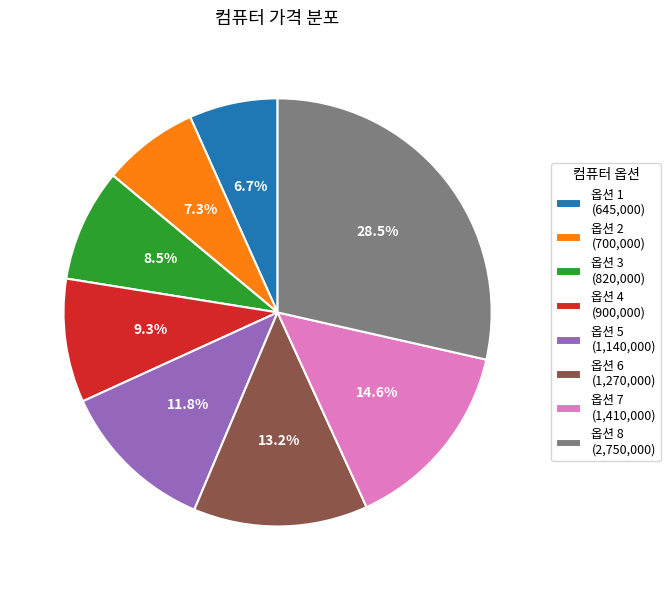

How much of the chart is everything except 옵션 4 (900,000)?

90.7%